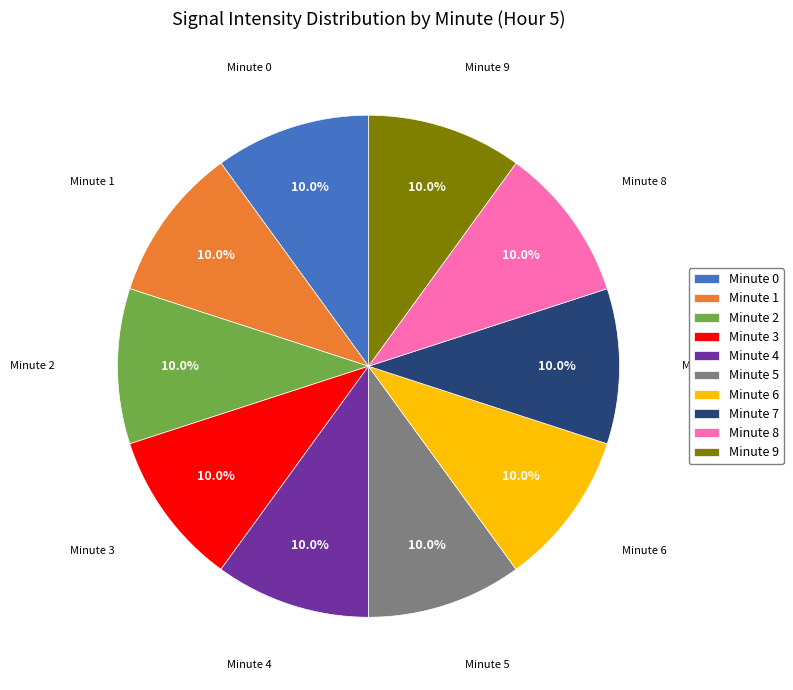

Approximately how many times larger is the value at Minute 2 compared to Minute 4?

1.0